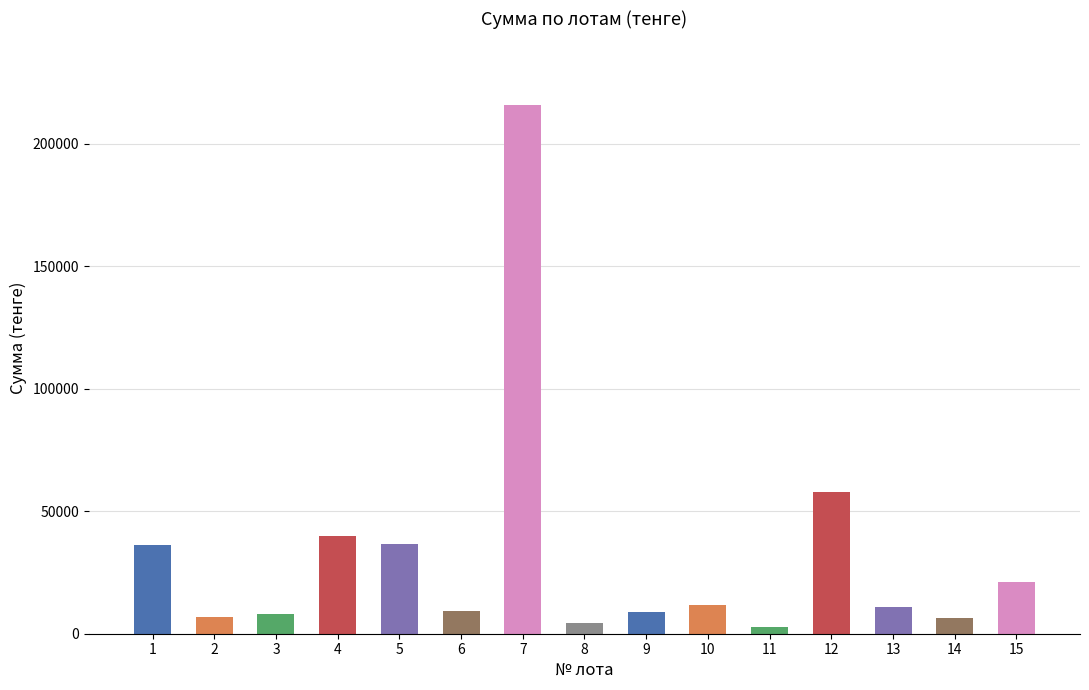

What is the maximum value shown in the chart?

216000